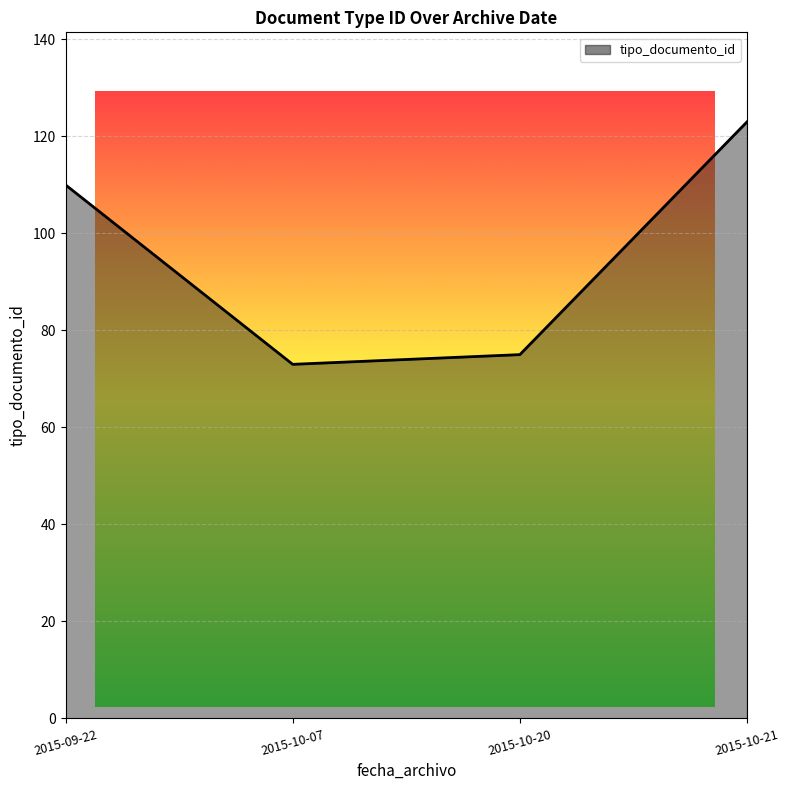

Reading left to right, what are all the values shown in this chart?

2015-09-22=110	2015-10-07=73	2015-10-20=75	2015-10-21=123